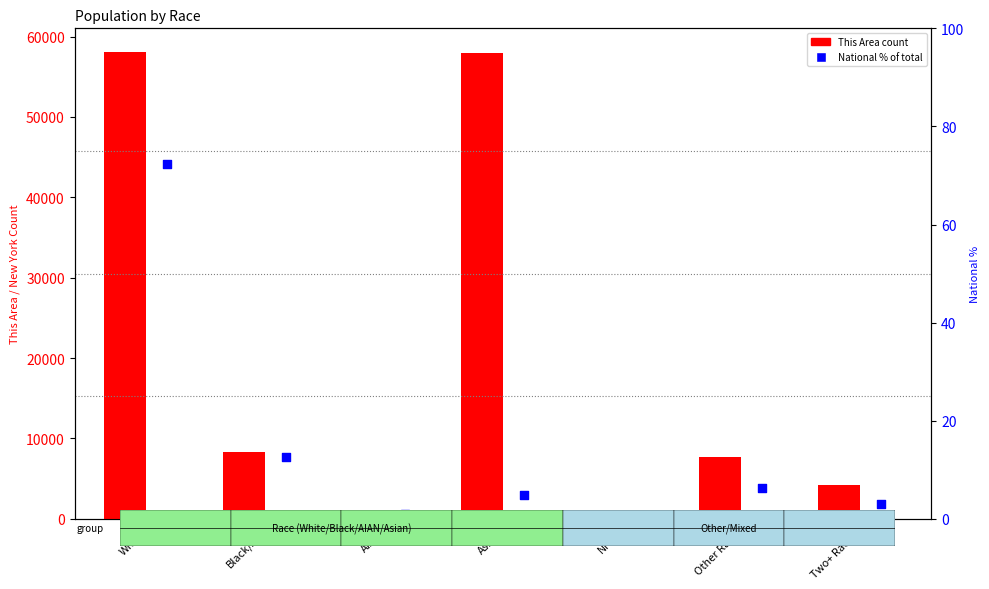

Which series reaches the minimum Y coordinate?

National % of total